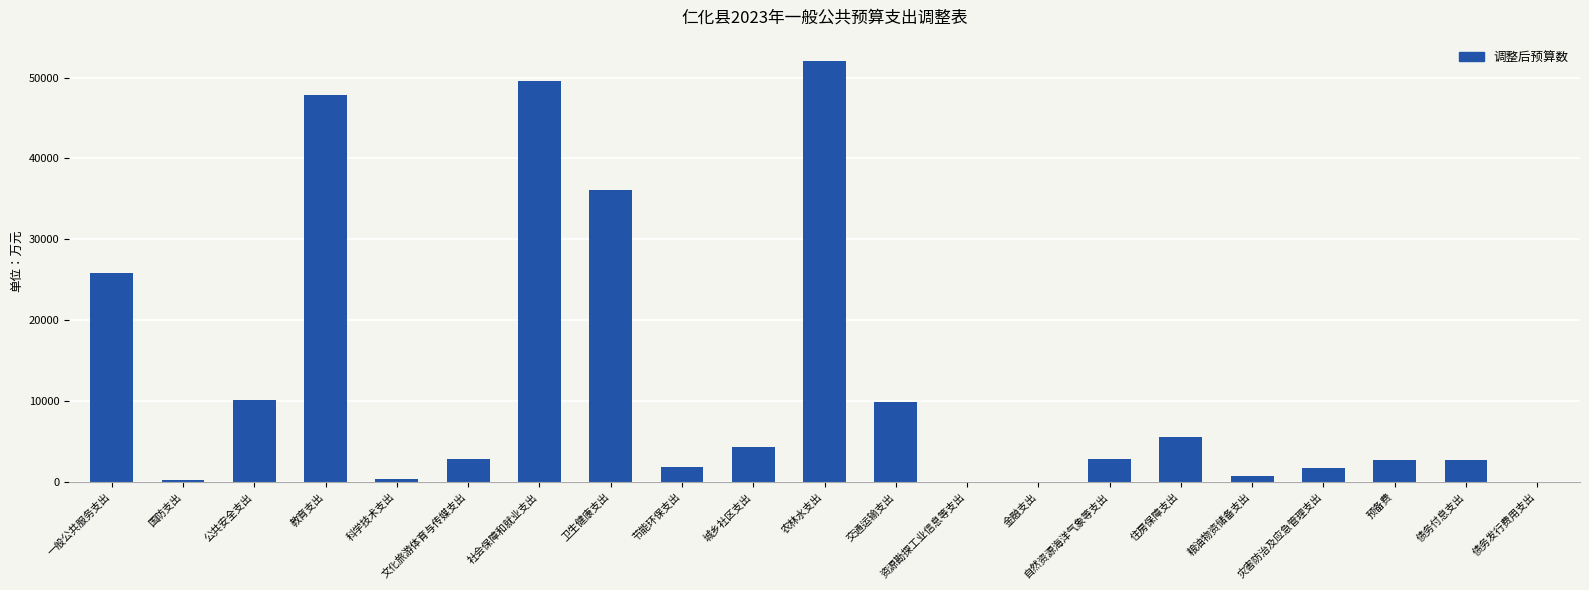

What is the sum of all values?

257878